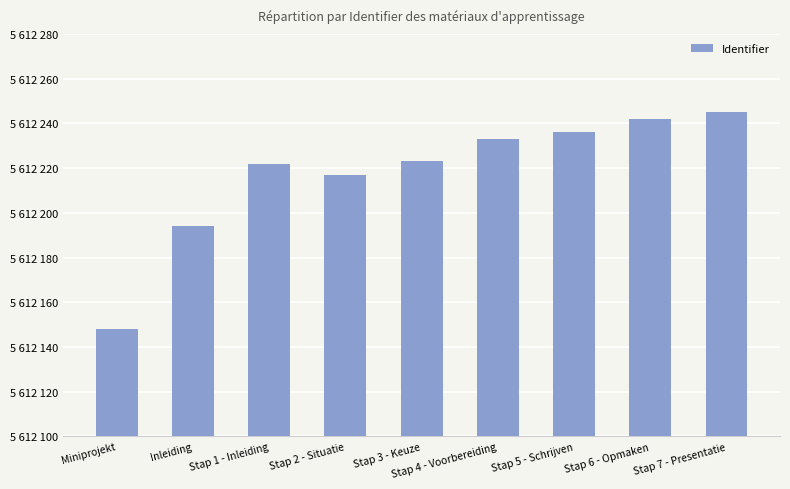

Are the bars horizontal?

No